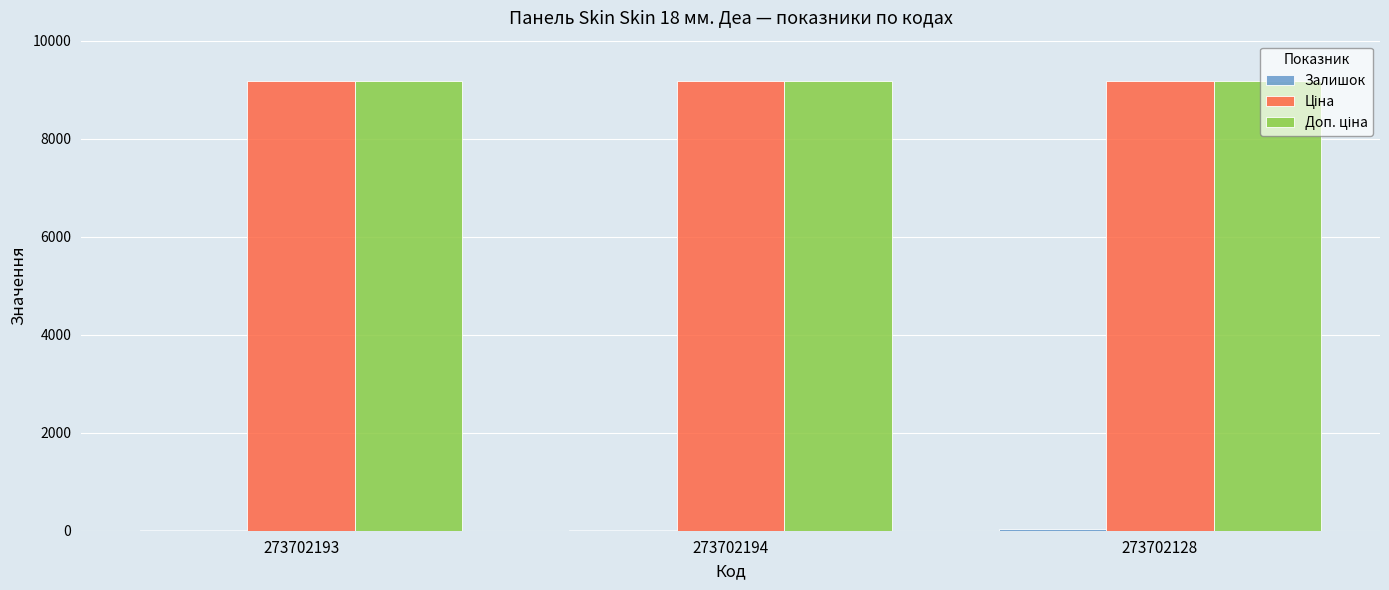

What is the greatest value displayed?

9185.9